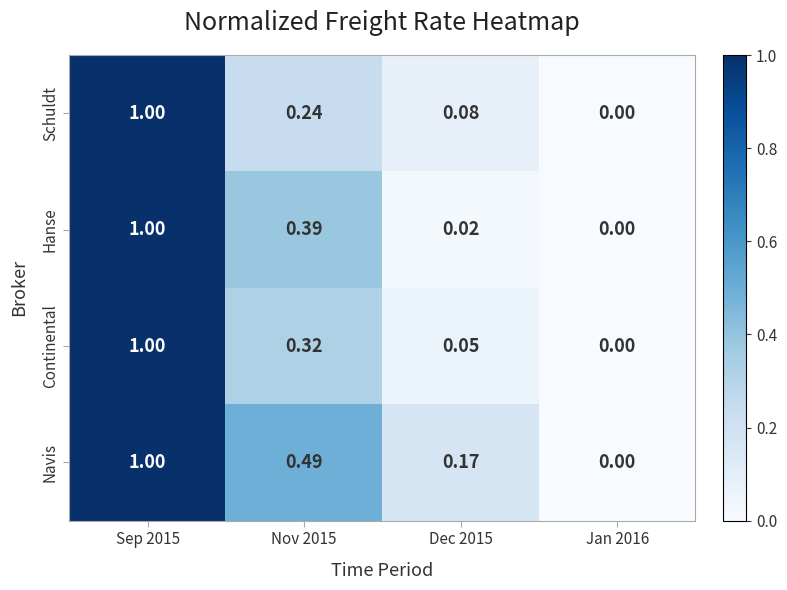

Is the value of Hanse at Nov 2015 greater than the value of Schuldt at Sep 2015?

No